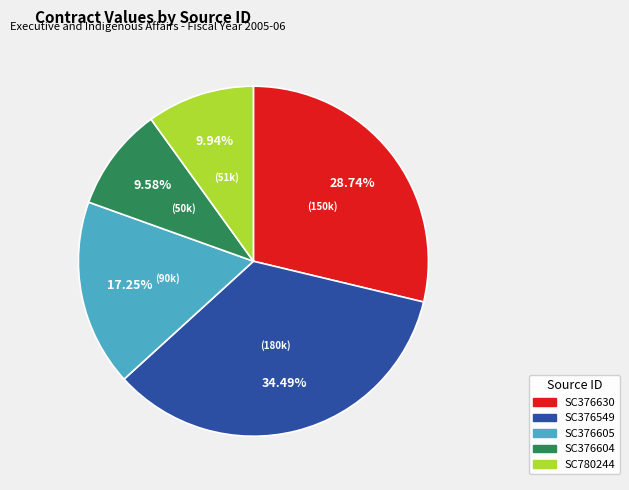

To the nearest percent, what portion does SC780244 represent?

10%